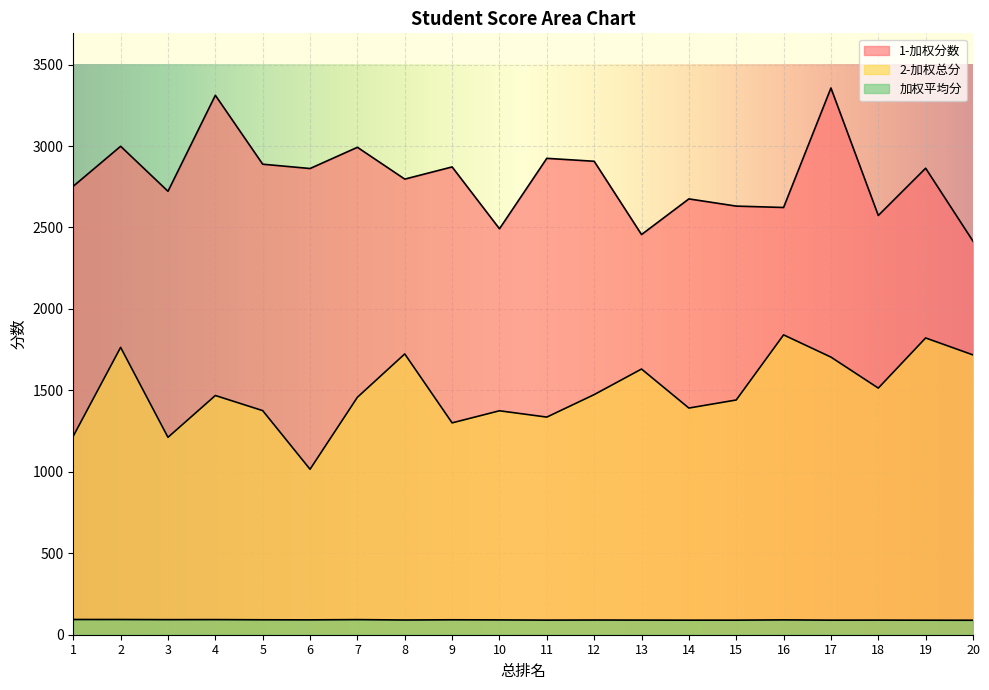

Which series has the widest spread of values?

1-加权分数